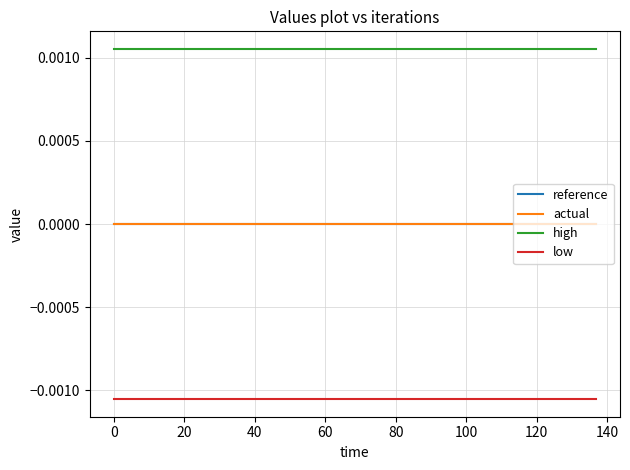

Is this an area chart (filled region under the line)?

No